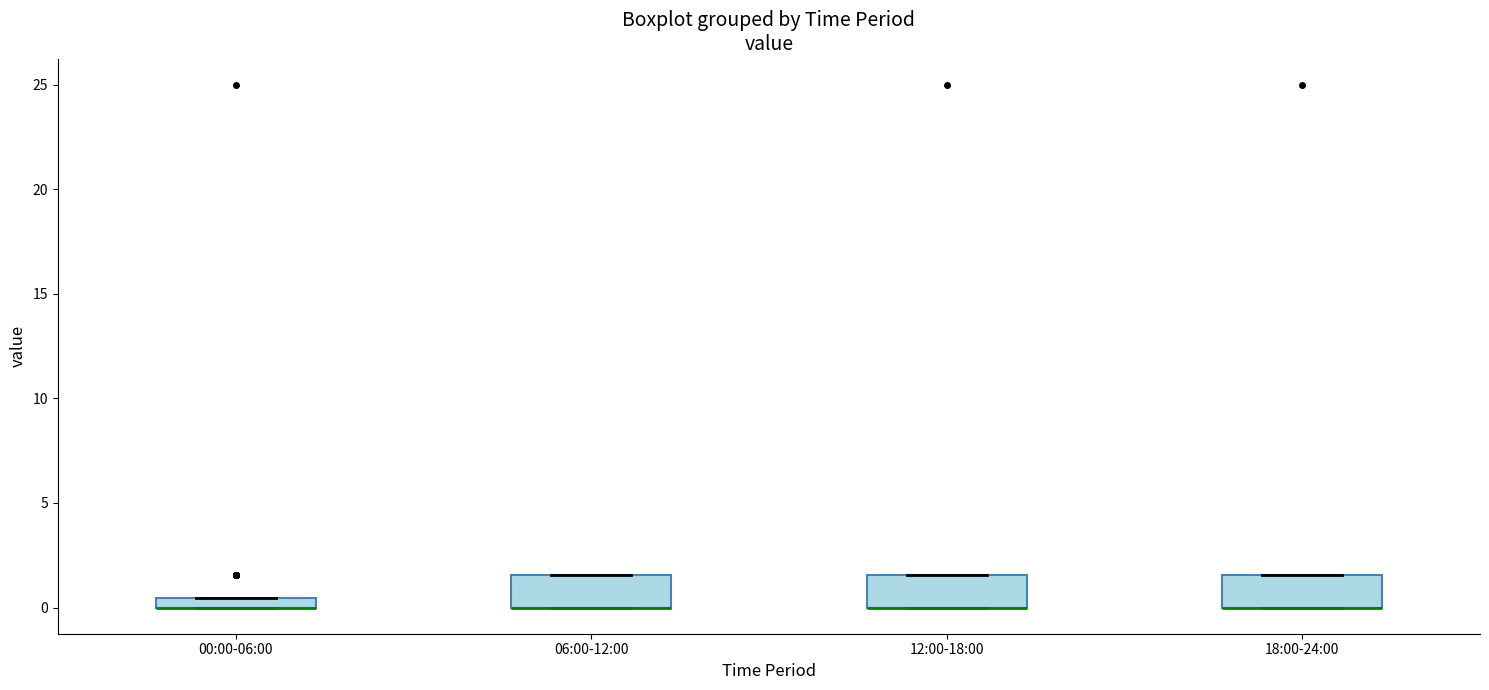

Where is the lower edge of the box for 18:00-24:00 on the y-axis? The values are not printed on the chart, so give them approximately, as read against the axis.

0.0